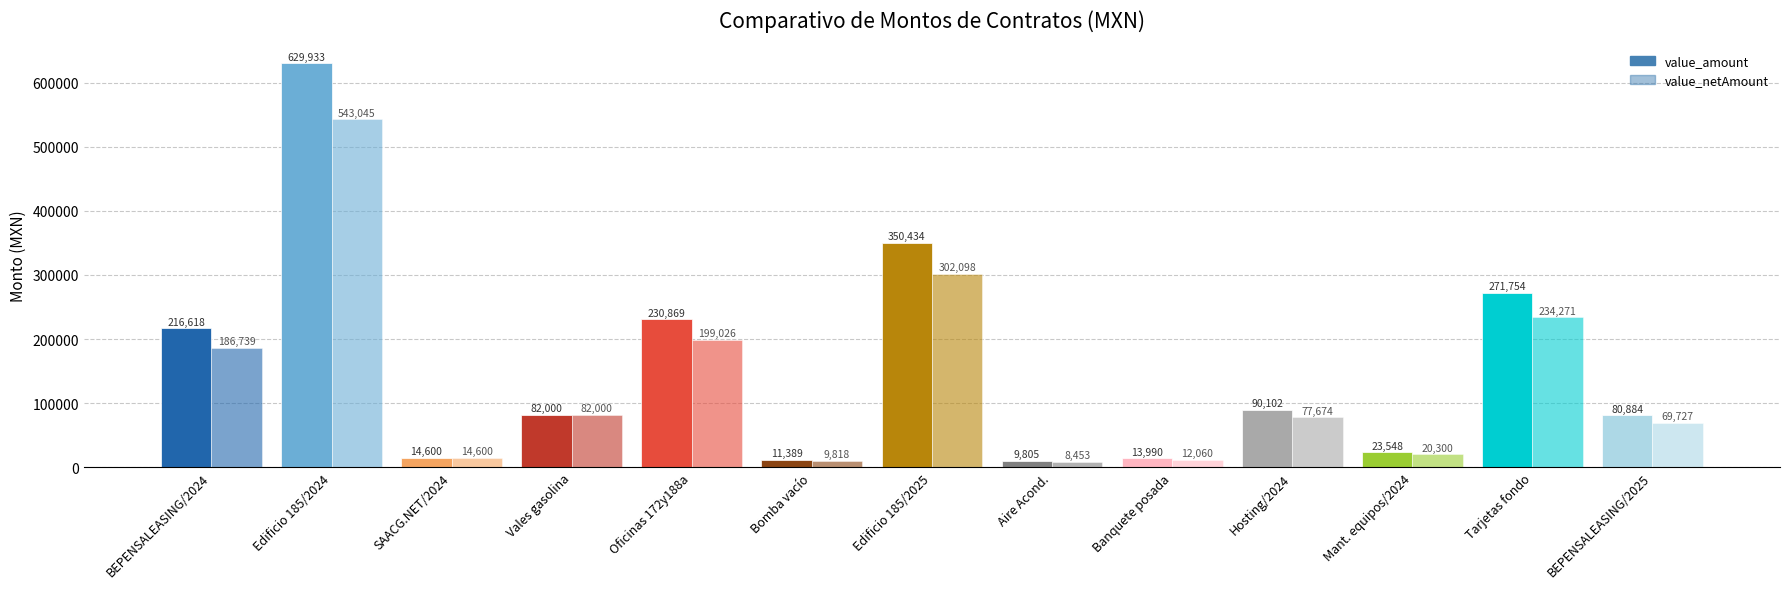

Between Oficinas 172y188a and Tarjetas fondo, which is larger?

Tarjetas fondo